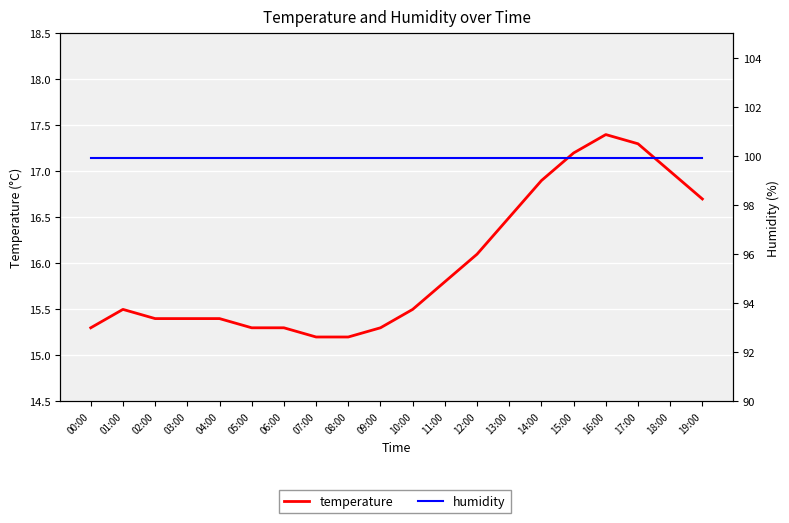

What is the spread (max minus min) of values at 15:00?

82.7